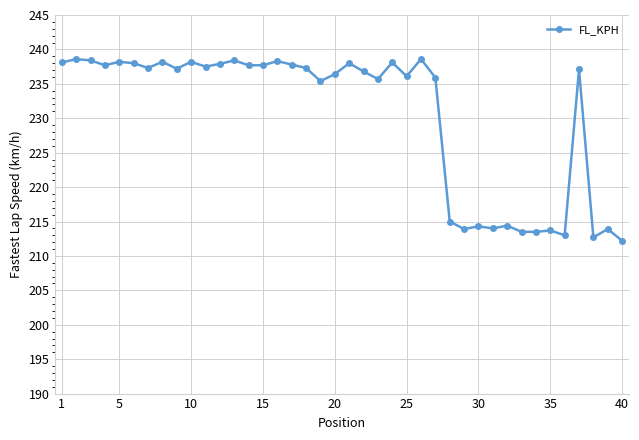

What is the minimum value shown in the chart?

212.2